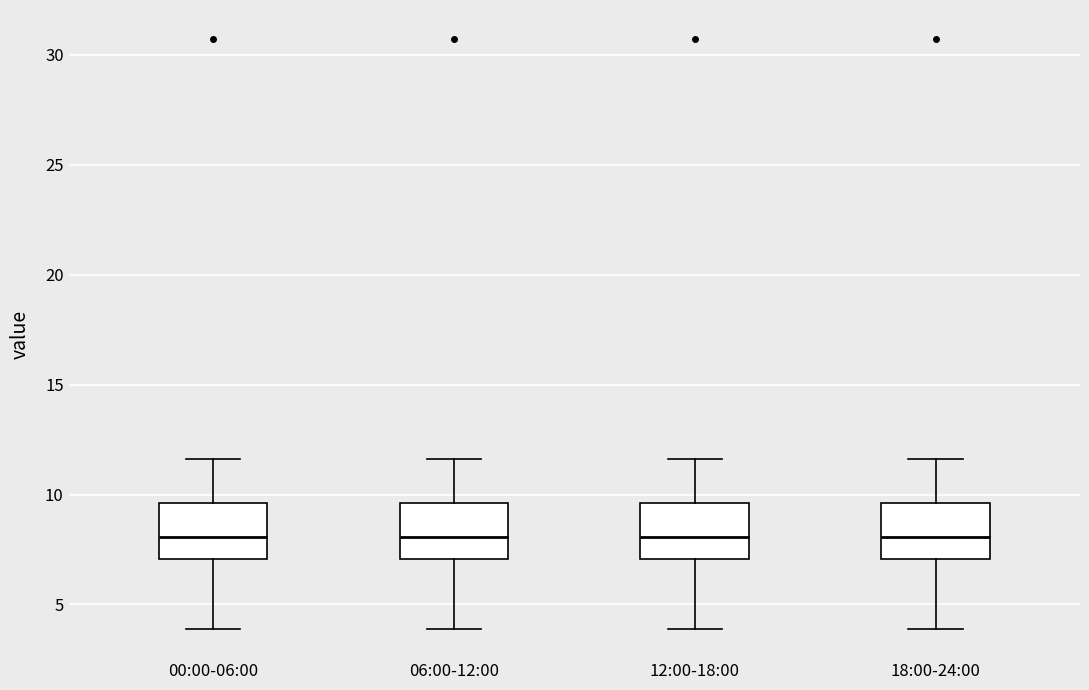

Where is the upper edge of the box for 06:00-12:00 on the y-axis? The values are not printed on the chart, so give them approximately, as read against the axis.

9.5